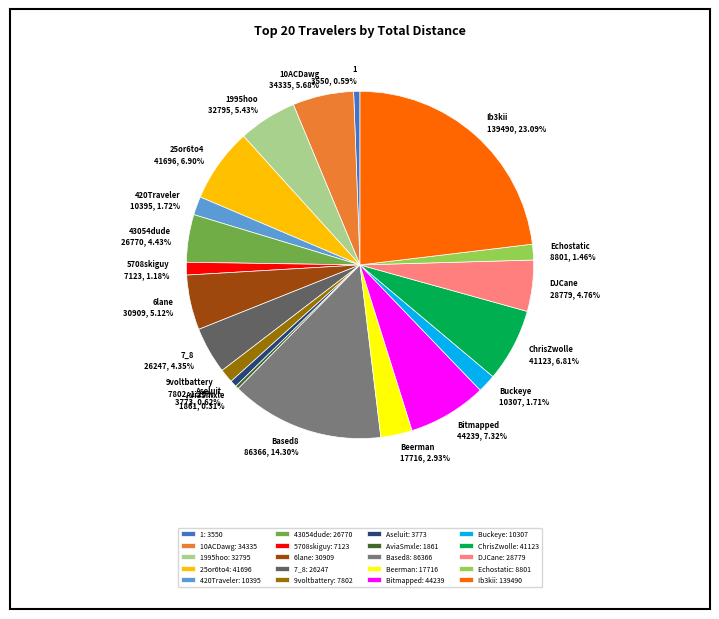

Between Ib3kii 139490, 23.09% and 43054dude 26770, 4.43%, which is larger?

Ib3kii 139490, 23.09%